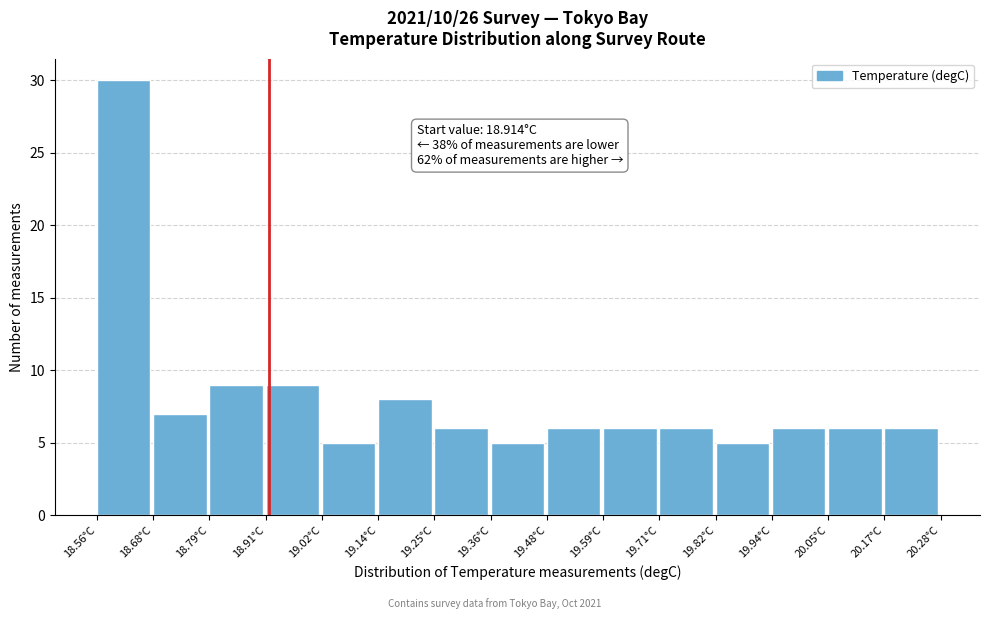

Which range on the x-axis has the tallest bar?

18.56 to 18.68